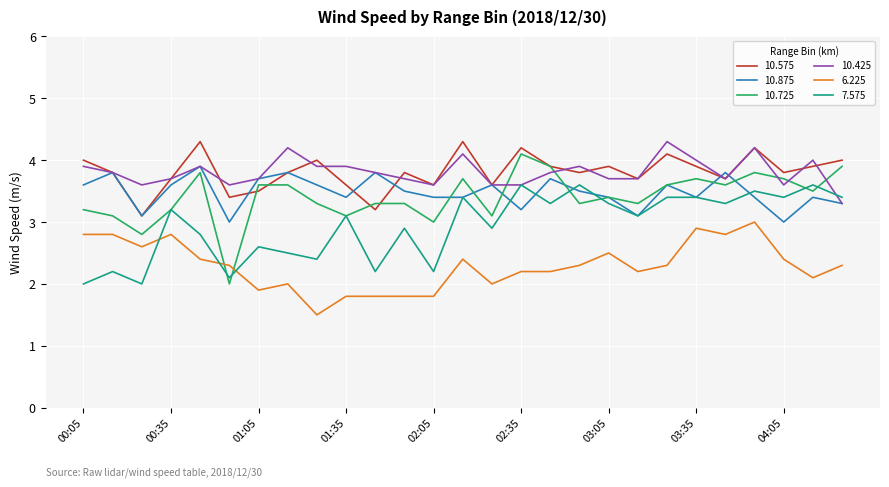

In 10.575, how many points are lower than both neighbors (excluding endpoints)?

9